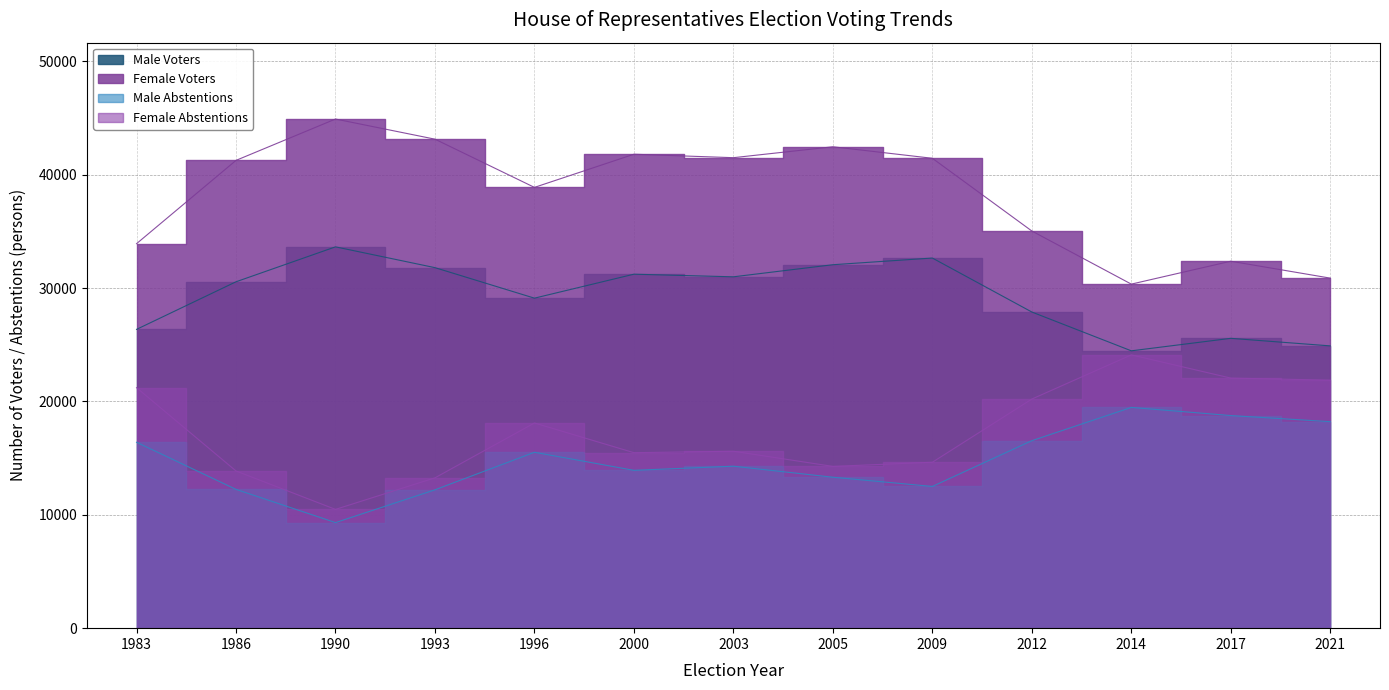

True or false: Male Abstentions and Female Abstentions intersect in this chart.

False